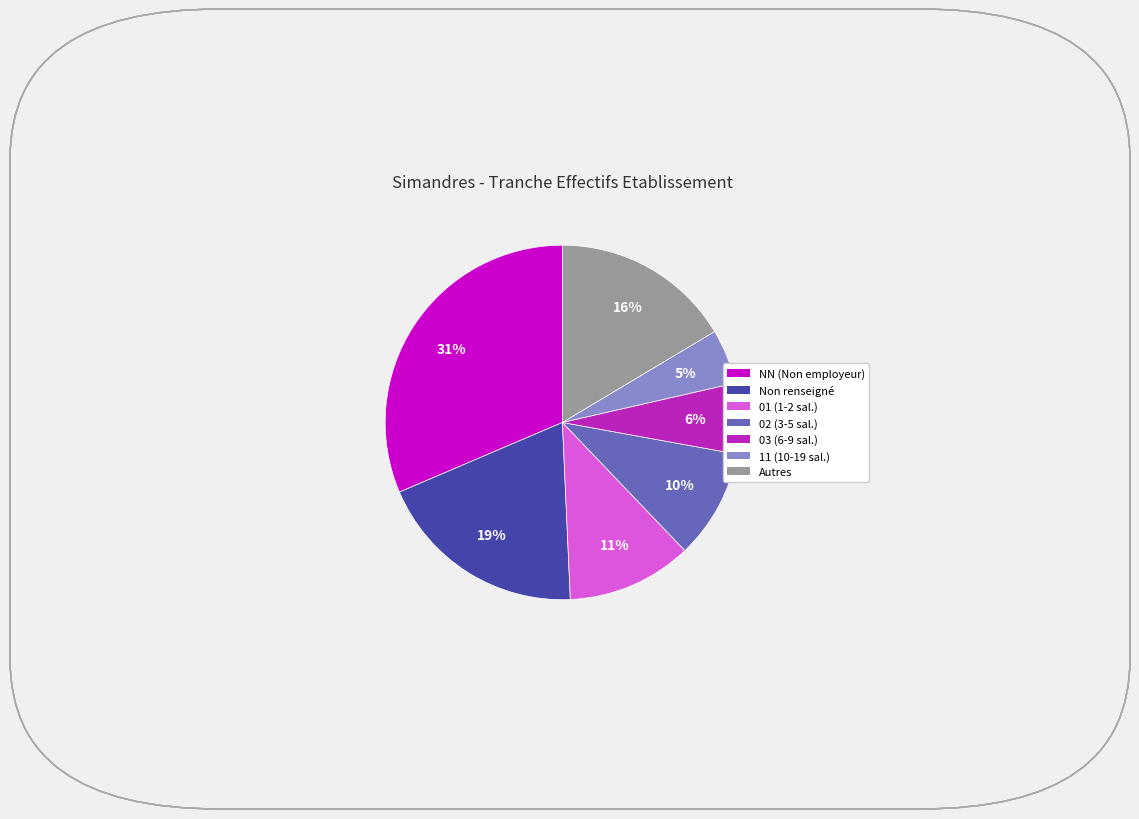

To the nearest percent, what is the average slice percentage?

14%